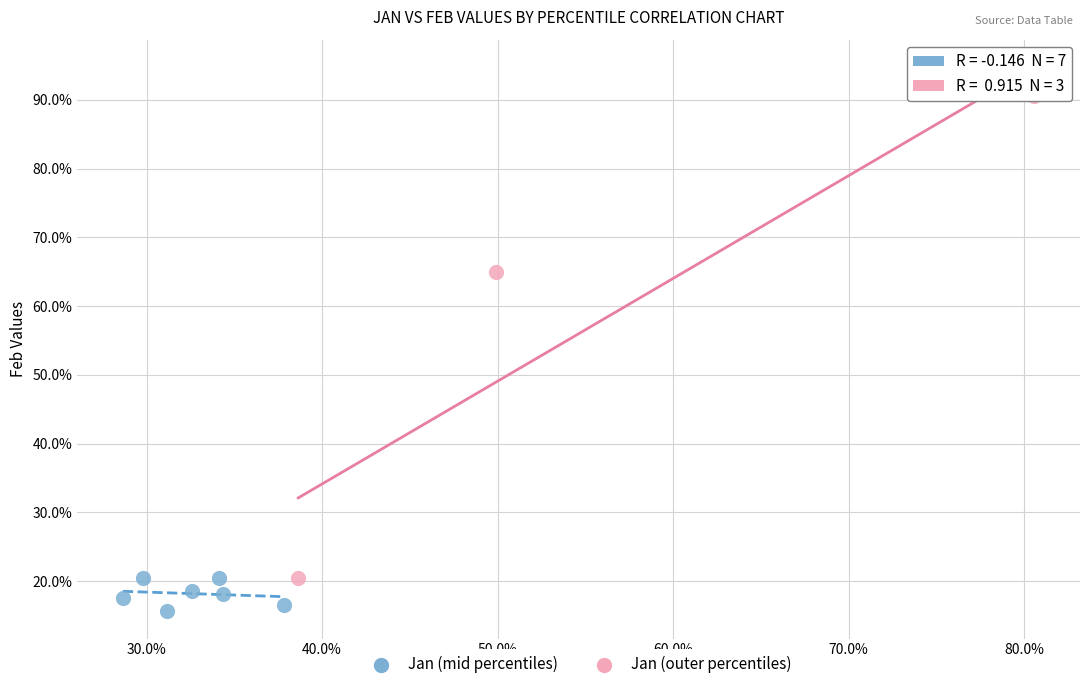

Which series has the largest Y range (max minus min)?

Jan (outer percentiles)